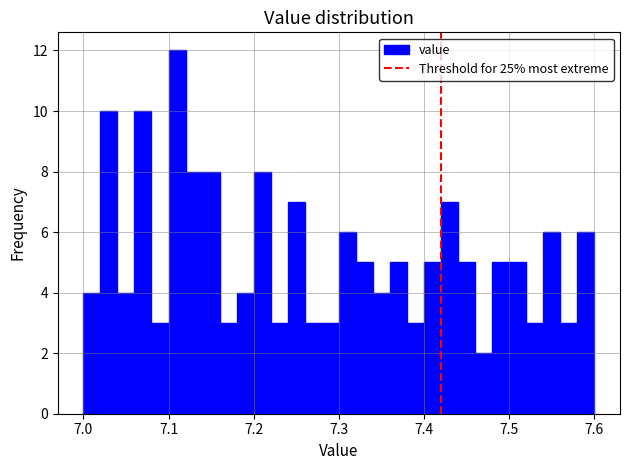

Read against the x-axis, roughly where is the centre of the tallest bar?

7.11